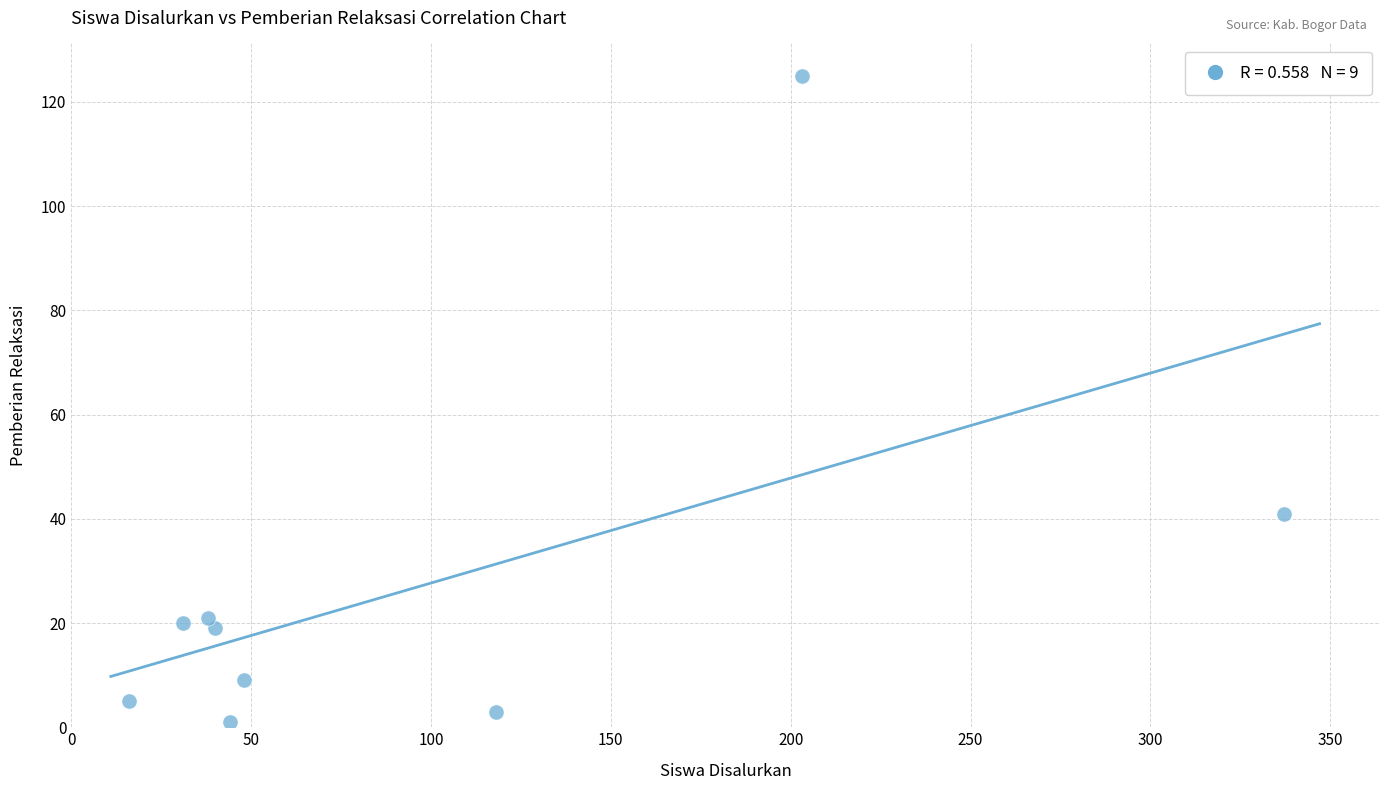

What Y value in the scatter plot is closest to 63?

41